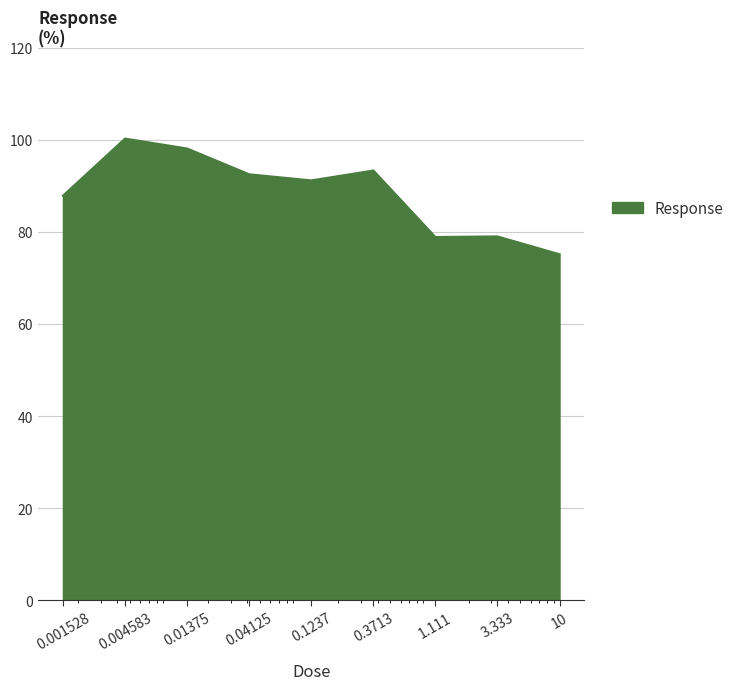

What is the smallest value displayed?

75.1